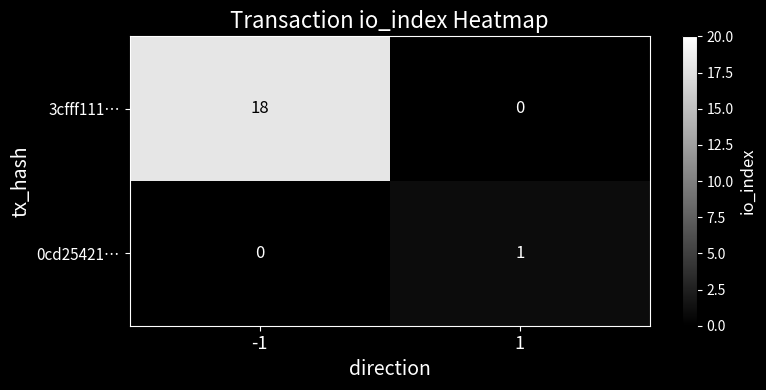

What value does the 3cfff111… series have at -1?

18